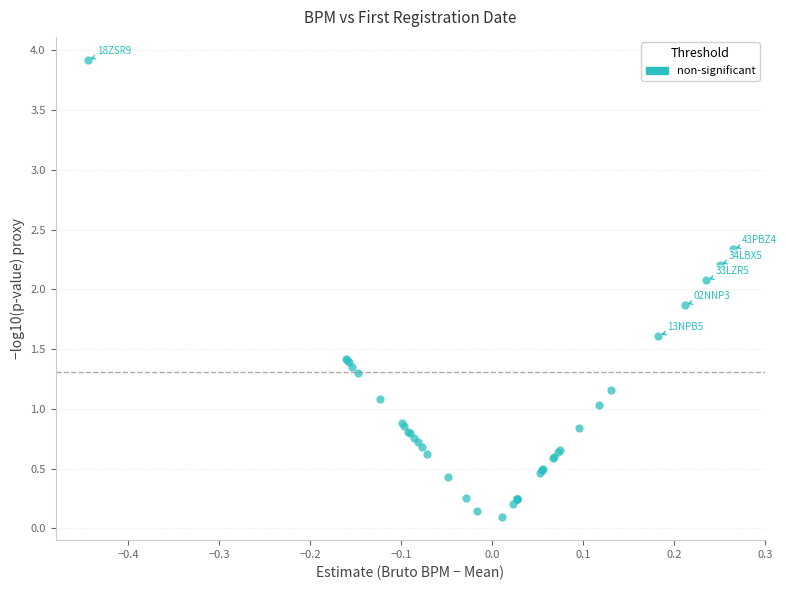

What Y value in the scatter plot is closest to 2?

2.1